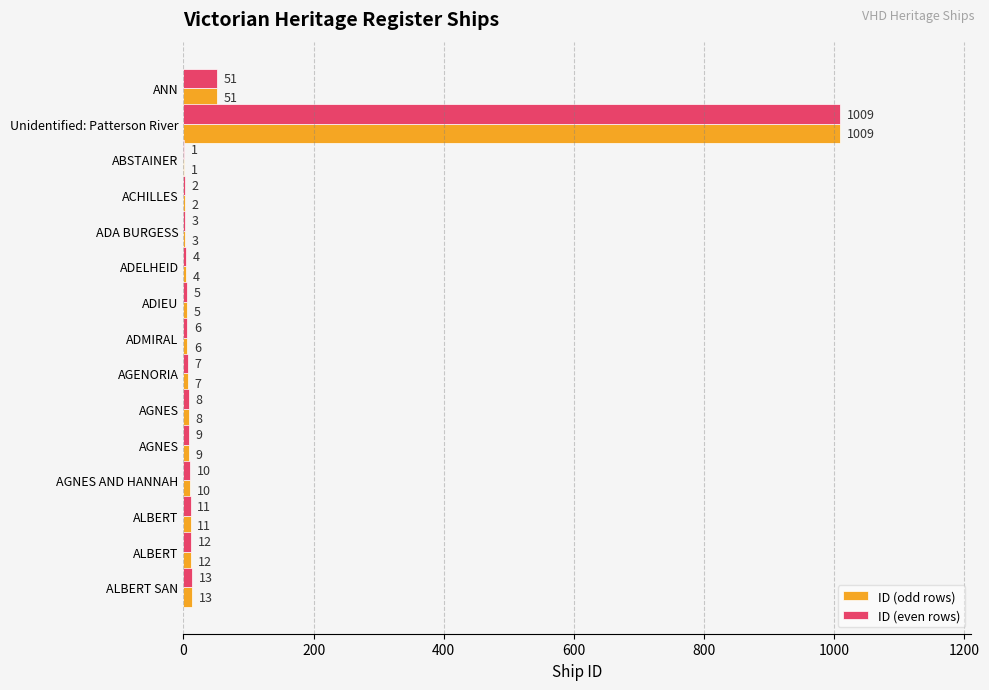

How many series are shown in this chart?

2